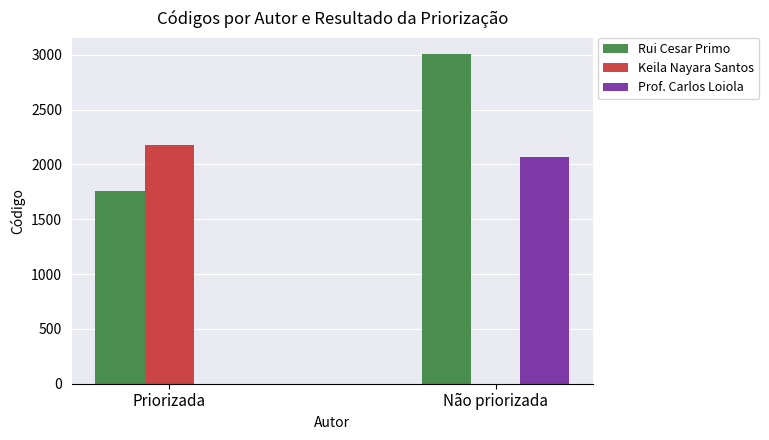

What is the average value of the Prof. Carlos Loiola series?

1032